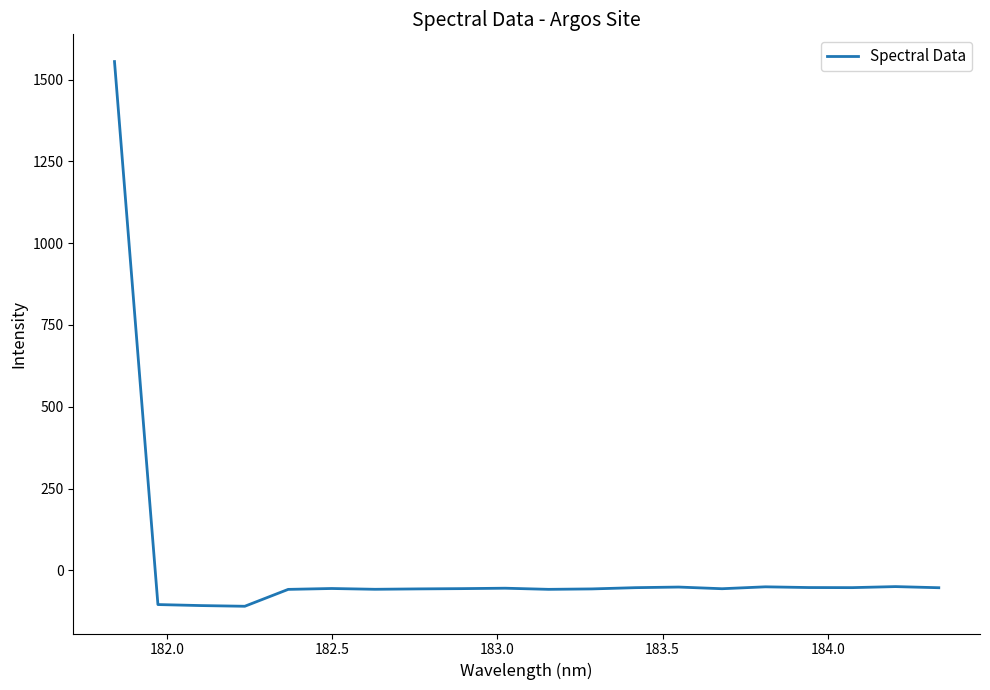

What is the difference between the maximum and minimum values?

1664.6